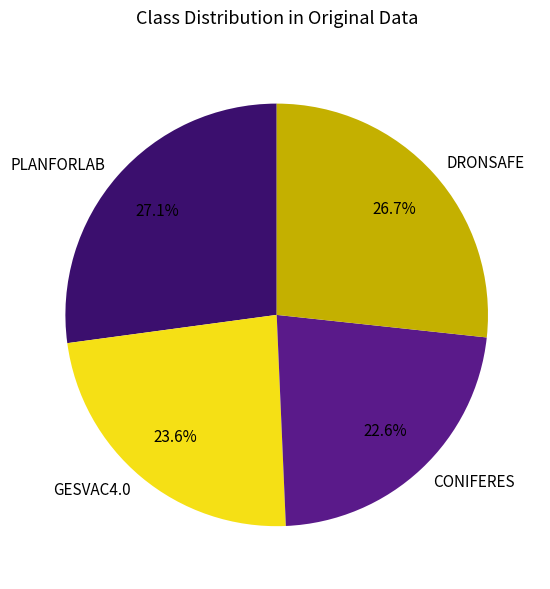

To the nearest percent, what is the difference between the GESVAC4.0 and CONIFERES slice percentages?

1%